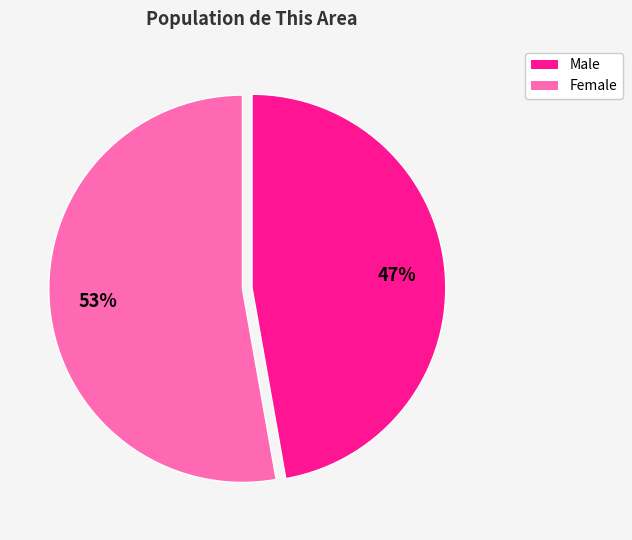

To the nearest percent, what is the average slice percentage?

50%